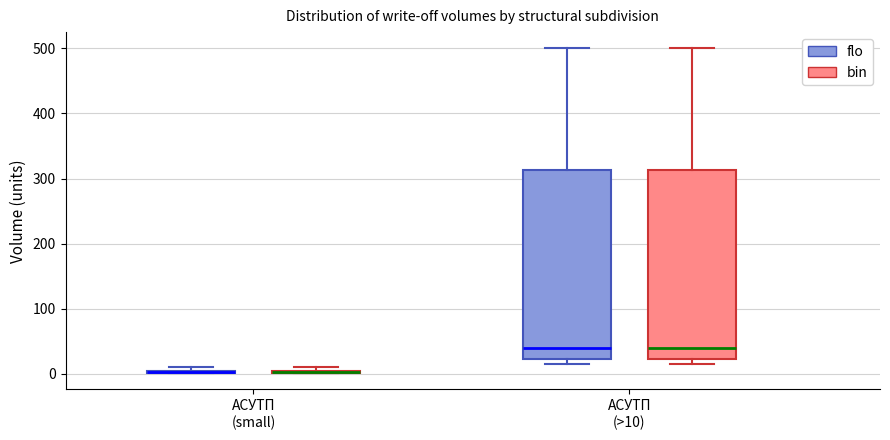

Where does the upper whisker of the box for АСУТП (>10) (bin) end on the y-axis? The values are not printed on the chart, so give them approximately, as read against the axis.

500